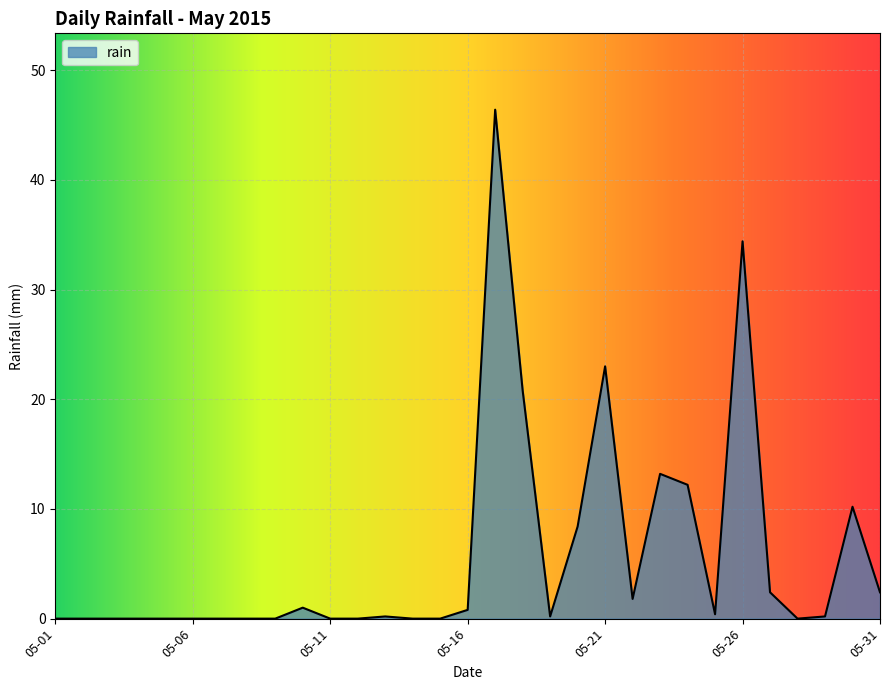

What is the maximum value shown in the chart?

46.4